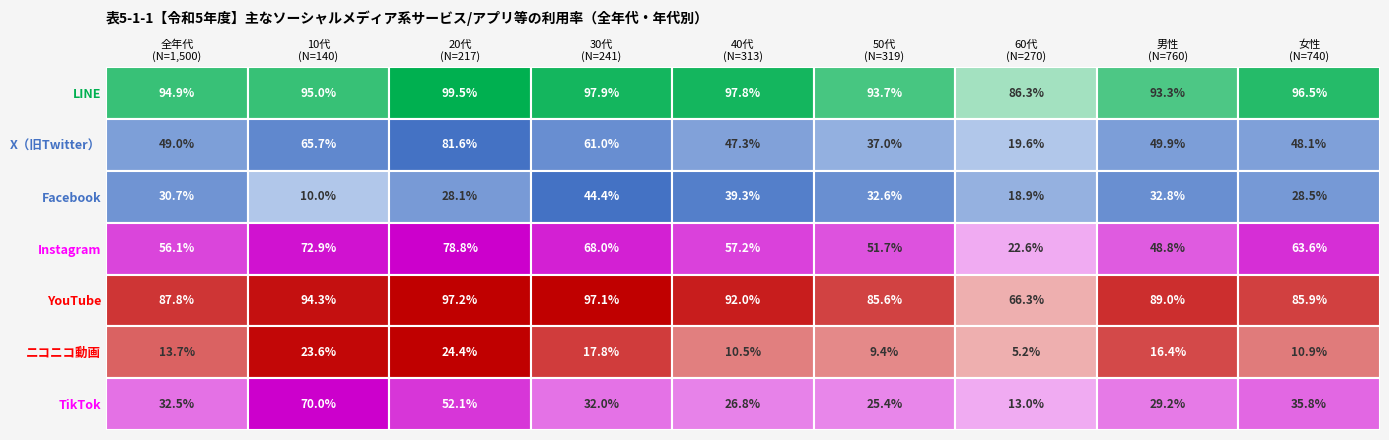

The value of Instagram at 4 is 24.1. True or false?

False